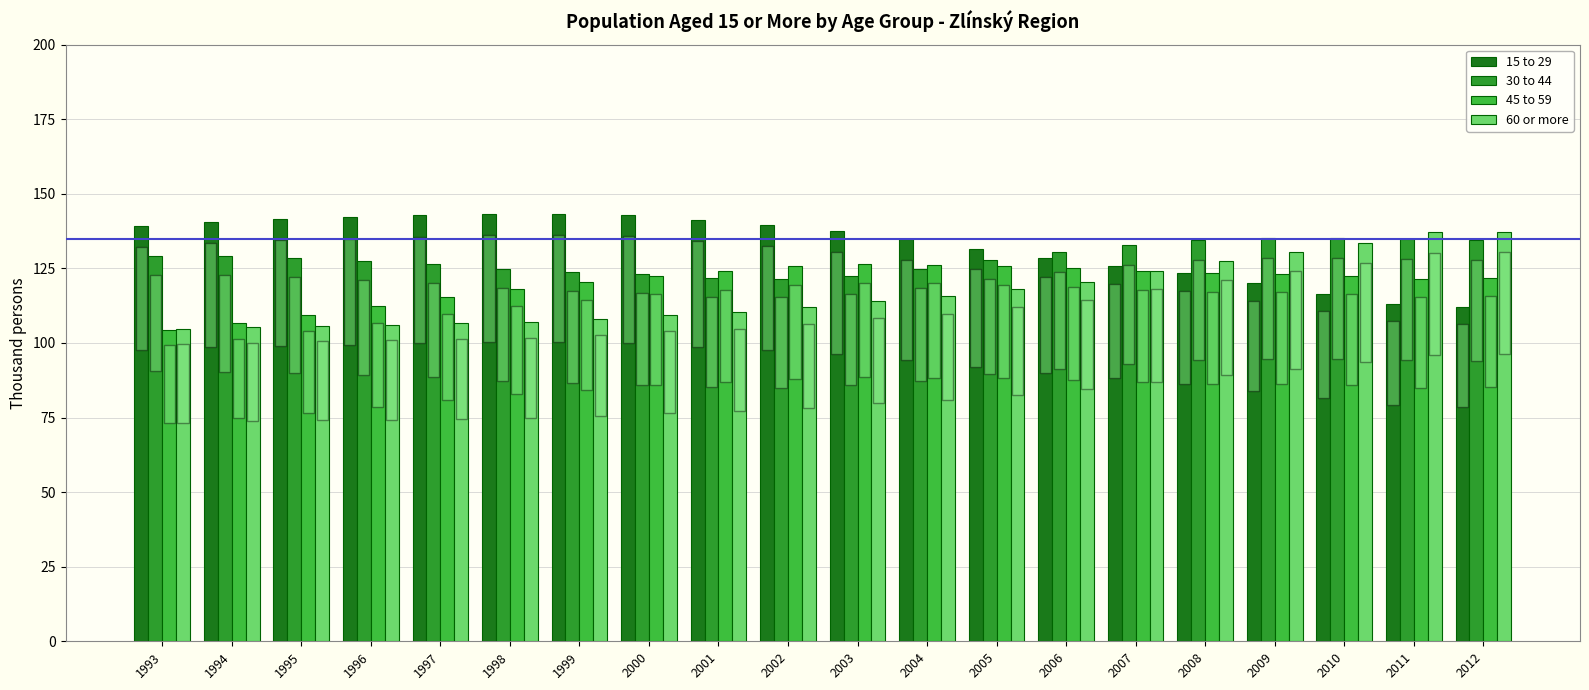

What is the approximate value of 15 to 29 at 1997?

142.7